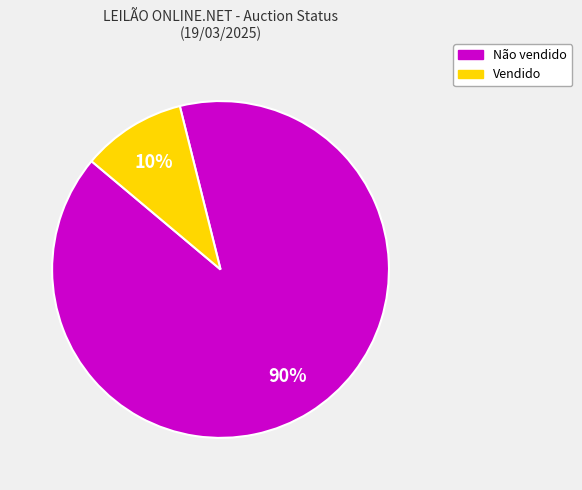

What is the largest slice in the pie chart?

Não vendido